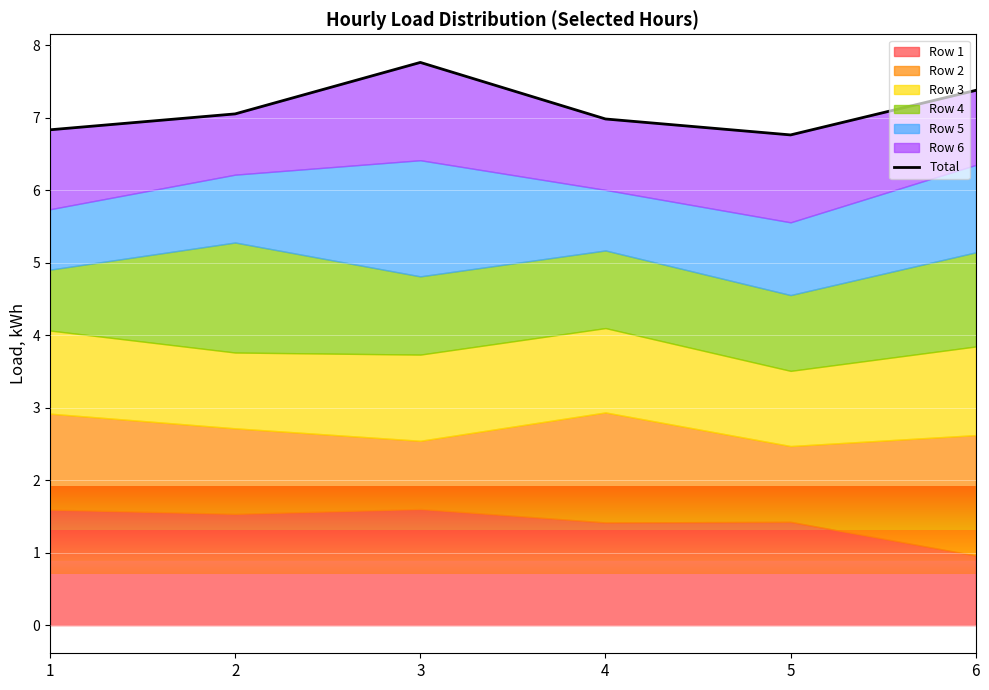

Where is the first local maximum?

3